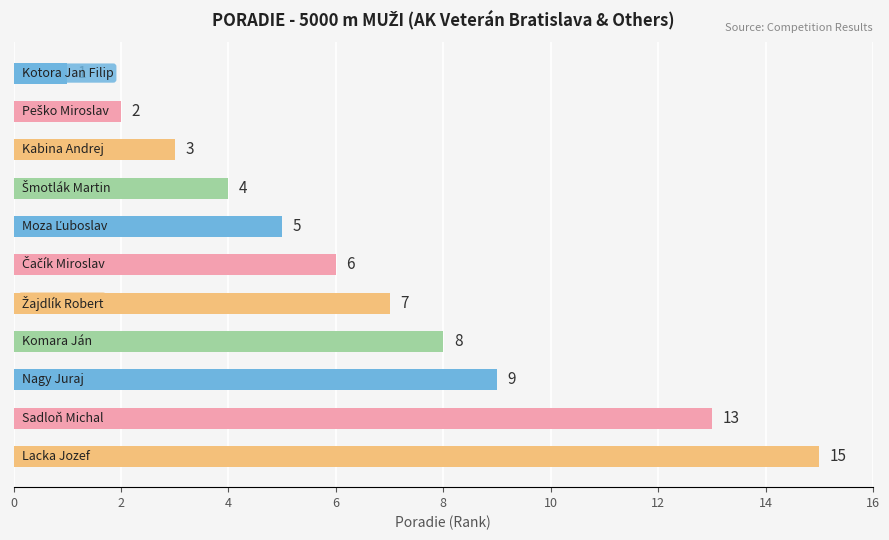

What is the value of the 3rd bar from the top?

3